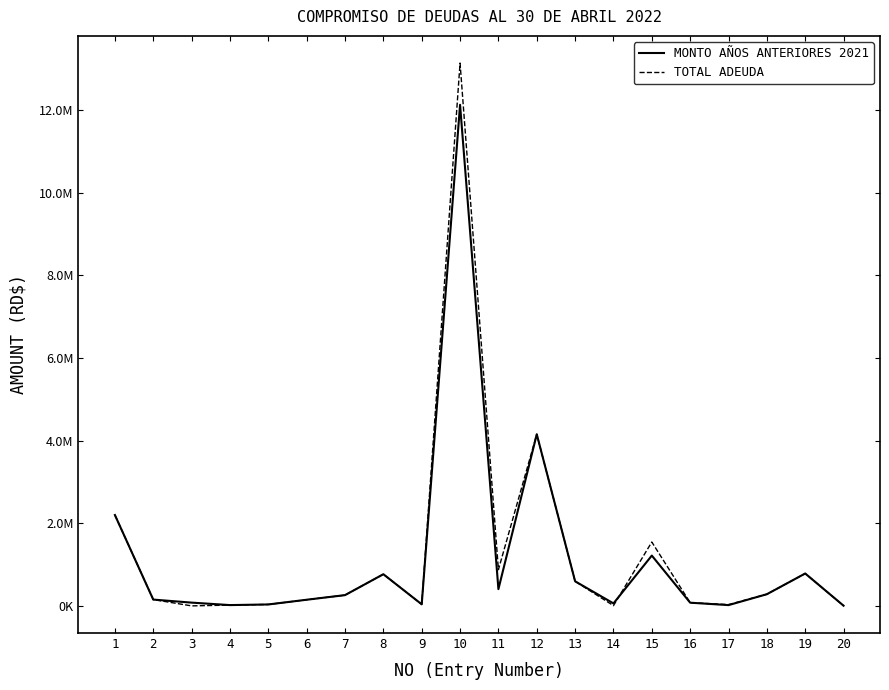

True or false: TOTAL ADEUDA has a value of 2861625.3 at 1.

False